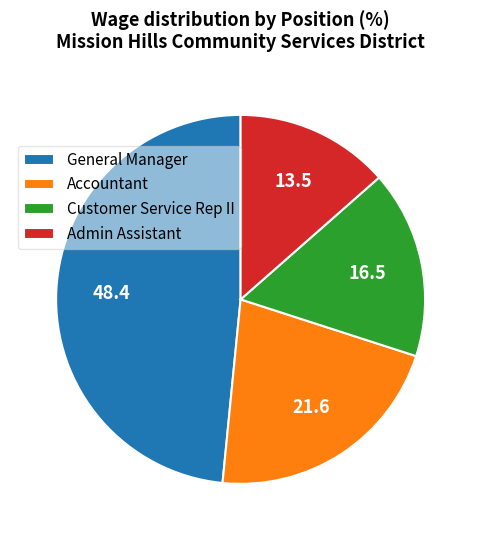

Combined, do Customer Service Rep II and General Manager account for over 50%?

Yes